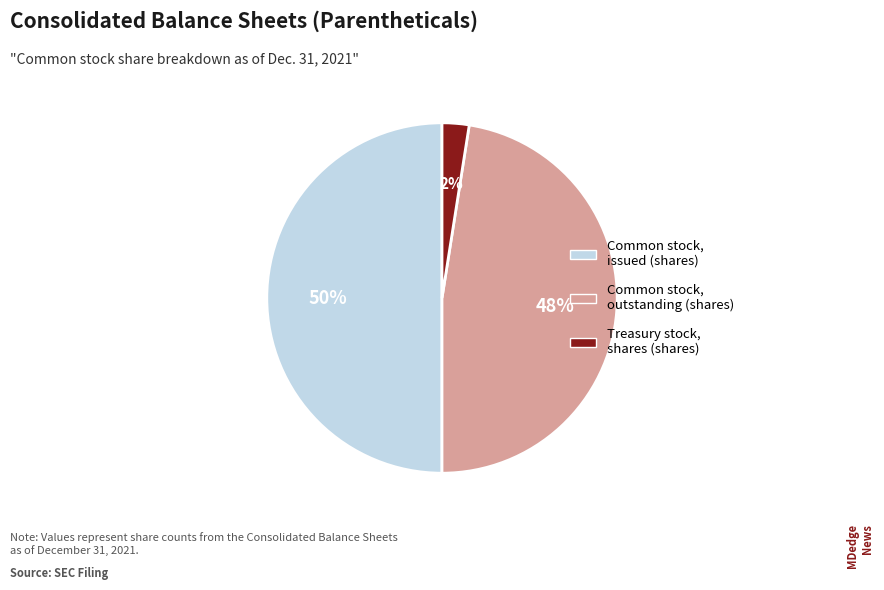

To the nearest percent, what portion does Common stock, issued (shares) represent?

50%